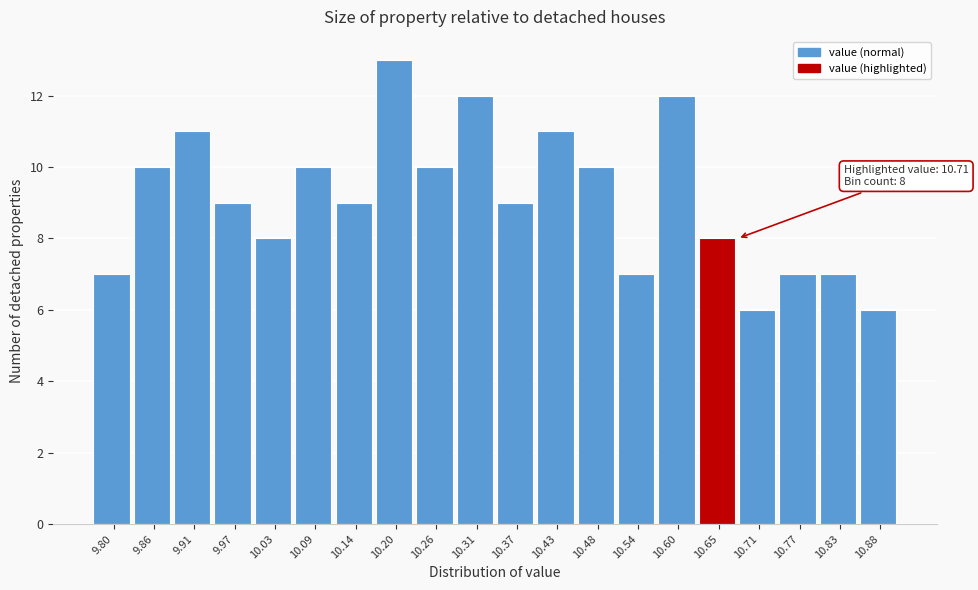

Reading left to right, extract all data points from this chart.

9.80=7	9.86=10	9.91=11	9.97=9	10.03=8	10.09=10	10.14=9	10.20=13	10.26=10	10.31=12	10.37=9	10.43=11	10.48=10	10.54=7	10.60=12	10.65=8	10.71=6	10.77=7	10.83=7	10.88=6